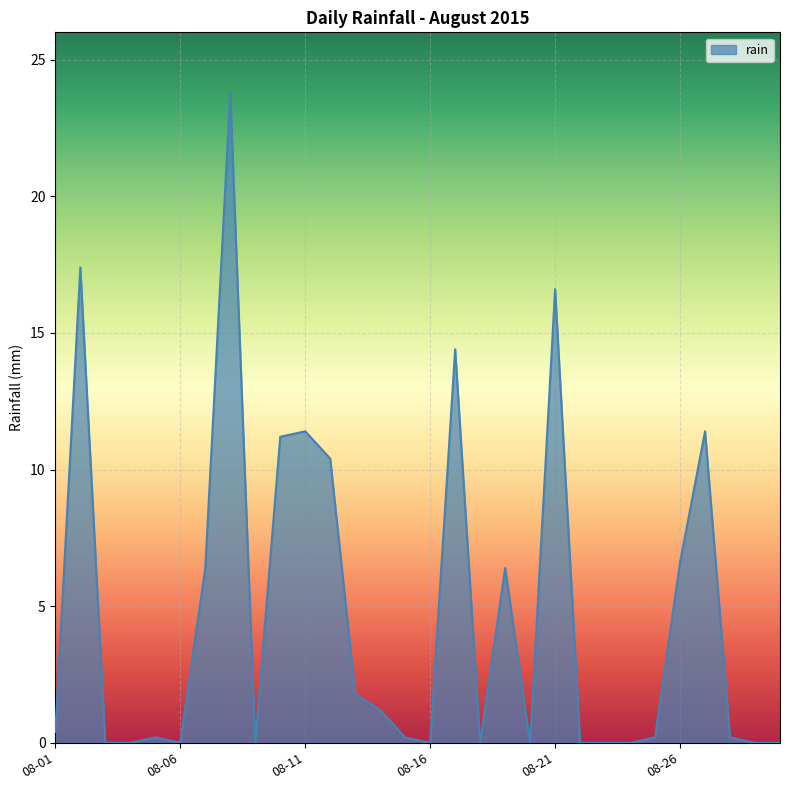

What is the average value?

4.7